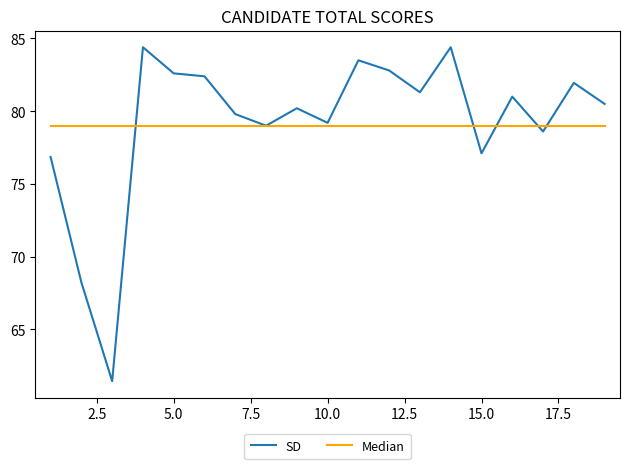

Which series has the widest spread of values?

SD